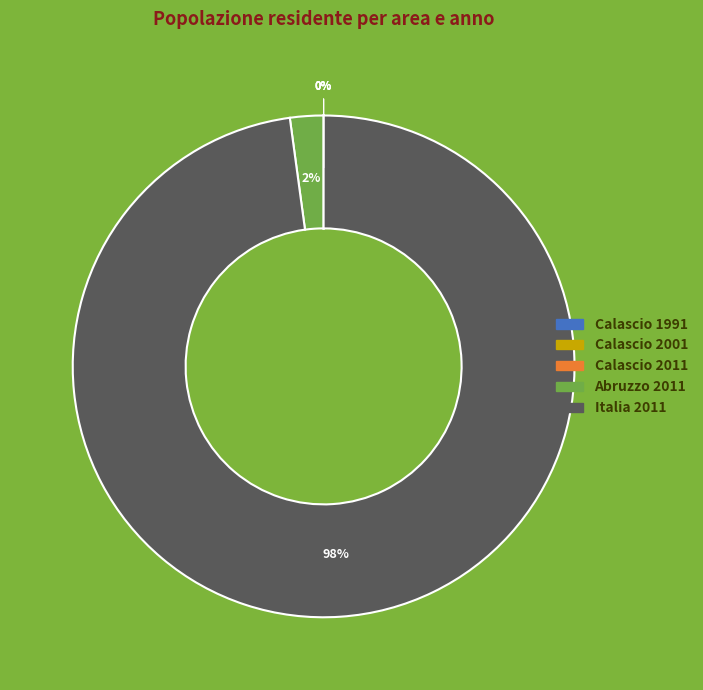

Between Abruzzo 2011 and Italia 2011, which is larger?

Italia 2011